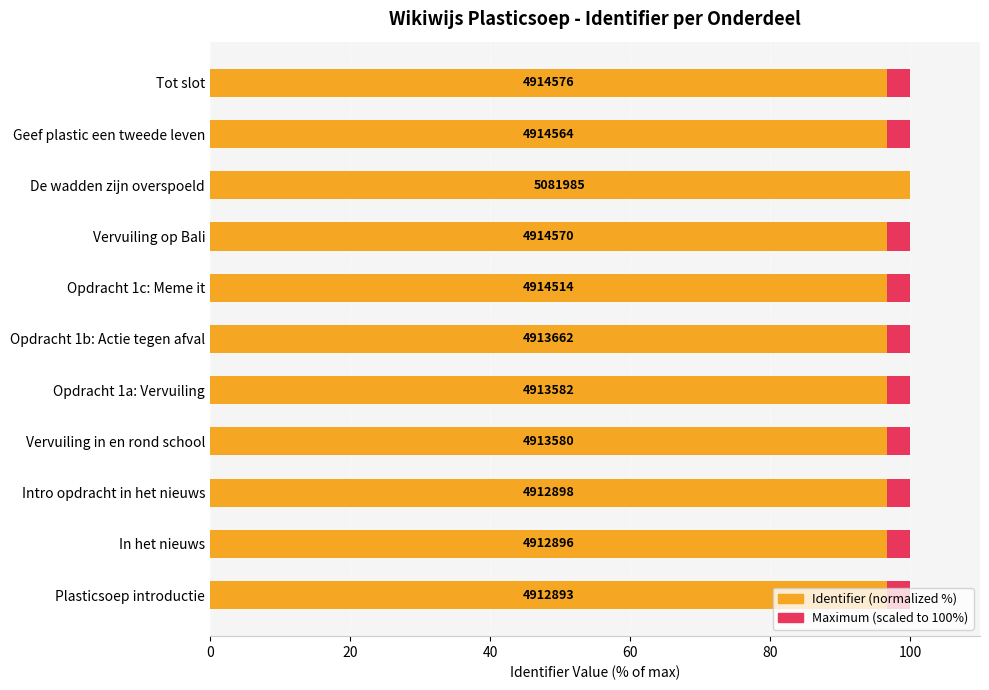

Does the chart contain any negative values?

No